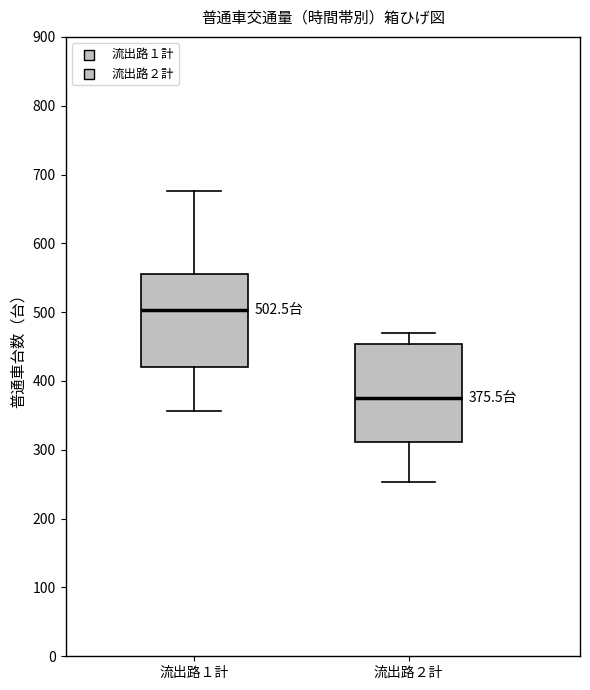

Which box's median line is the highest?

流出路１計